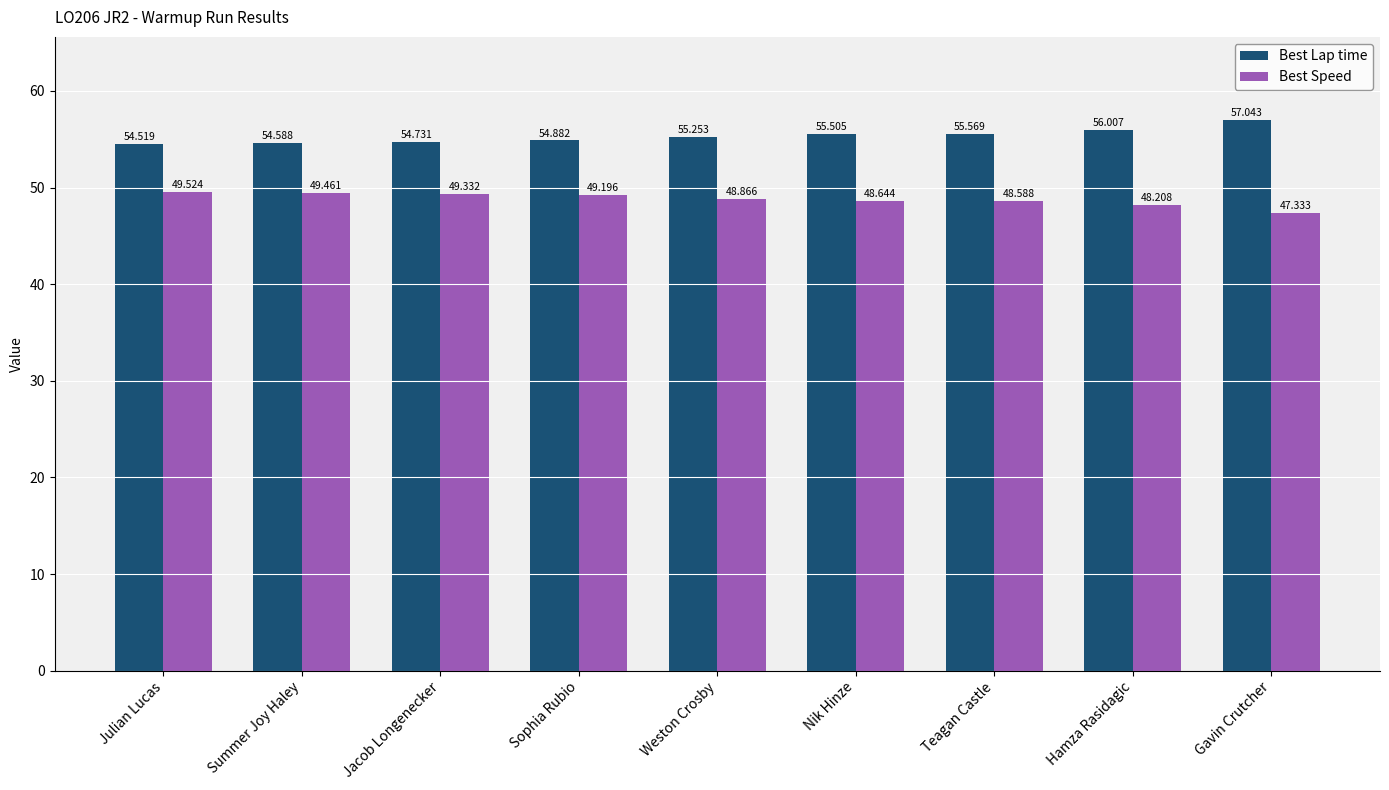

What is the difference between the maximum and minimum values in the Best Lap time series?

2.5